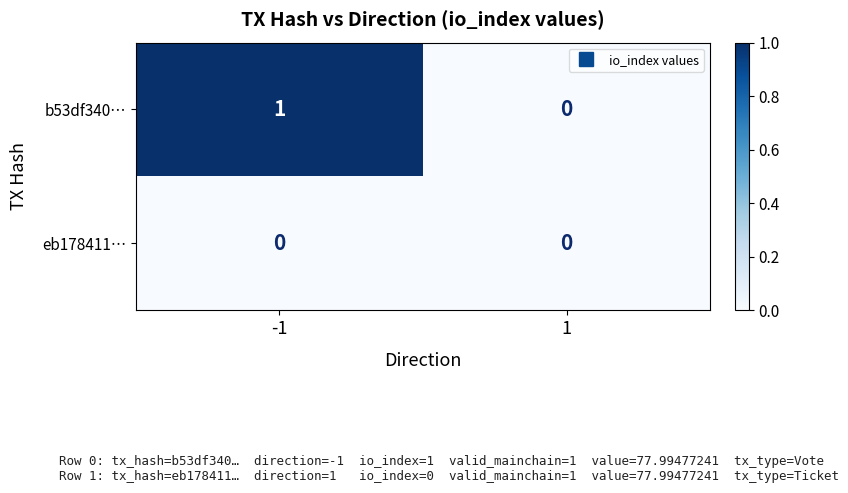

The value of b53df340… at -1 is 0. True or false?

False